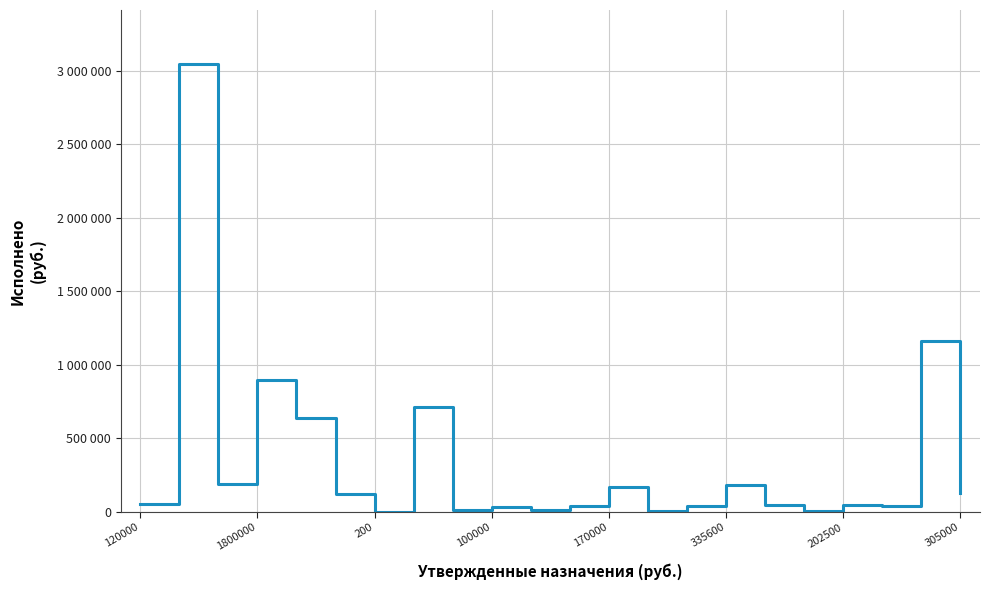

What is the sum of all values?

7571242.0